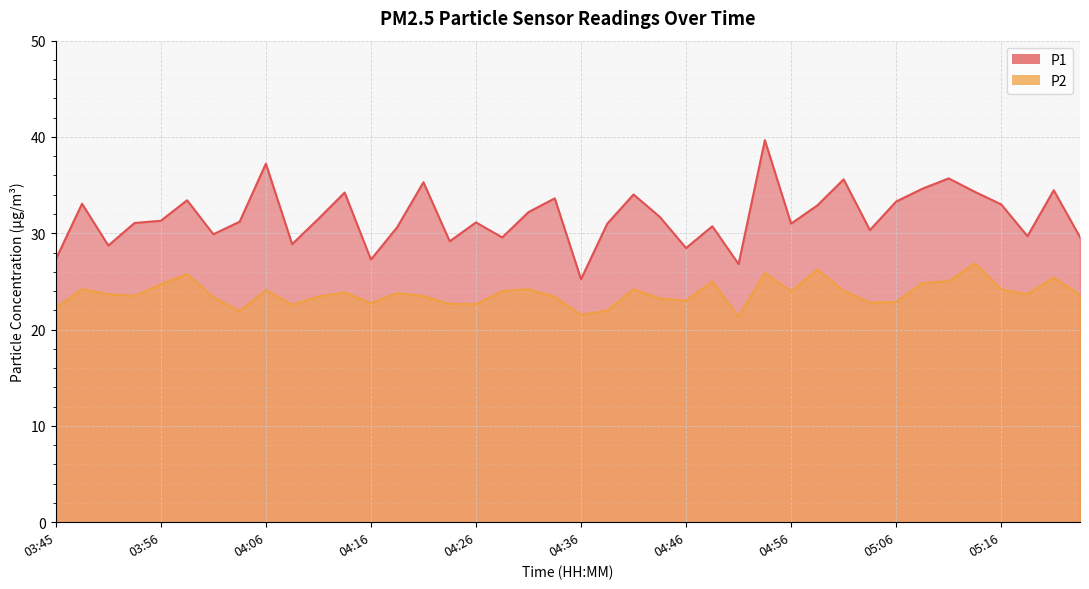

True or false: P1 and P2 cross at least once.

False